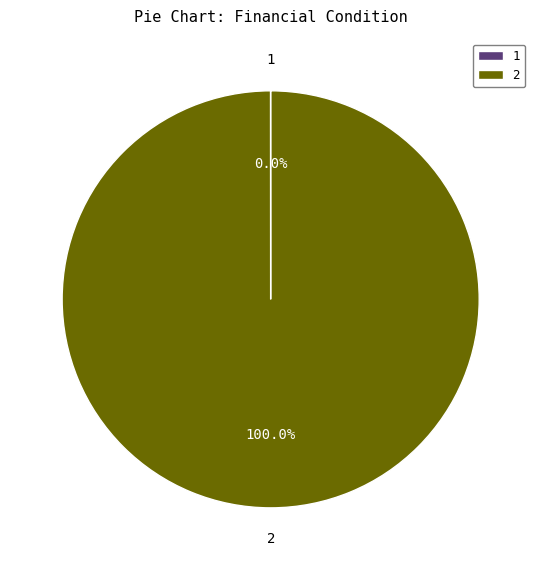

Which category accounts for the majority?

2